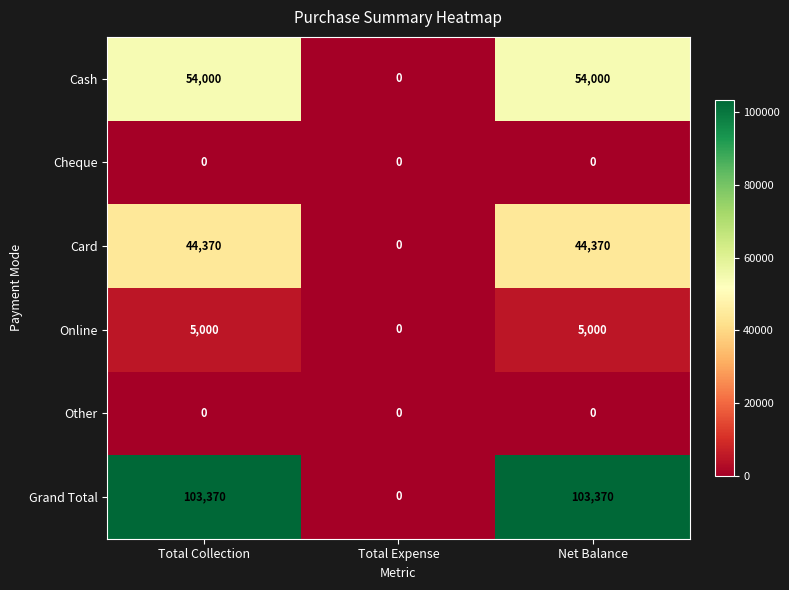

Reading left to right, list all the values displayed in this chart.

Cash: 54000	0	54000
Cheque: 0	0	0
Card: 44370	0	44370
Online: 5000	0	5000
Other: 0	0	0
Grand Total: 103370	0	103370